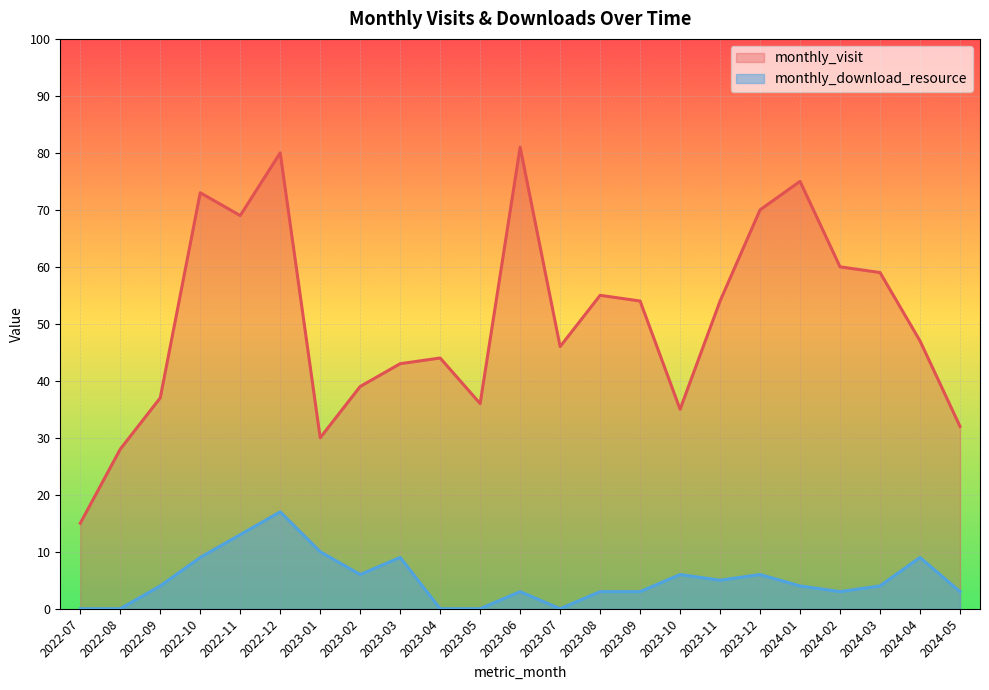

Which category has the lowest value in the monthly_visit series?

2022-07